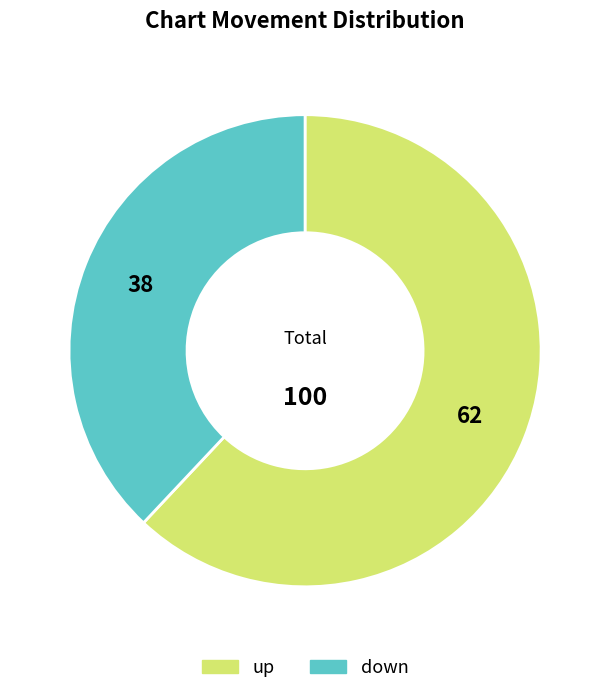

What is the largest slice in the pie chart?

up